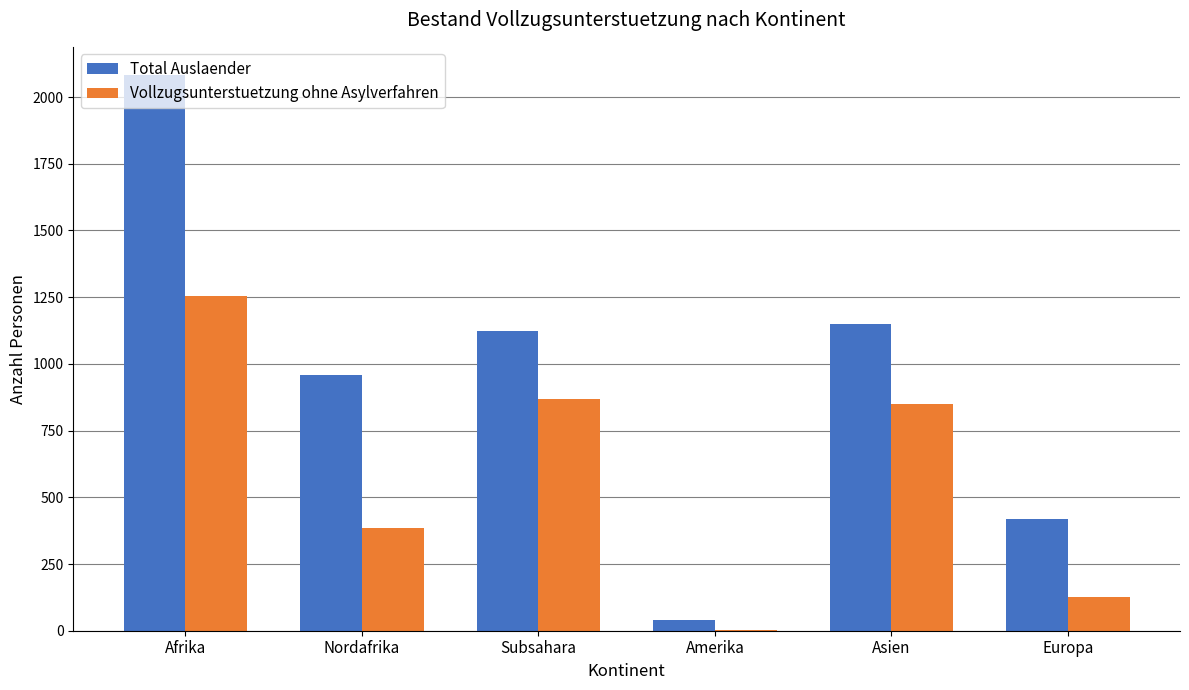

What is the average value of the Total Auslaender series?

963